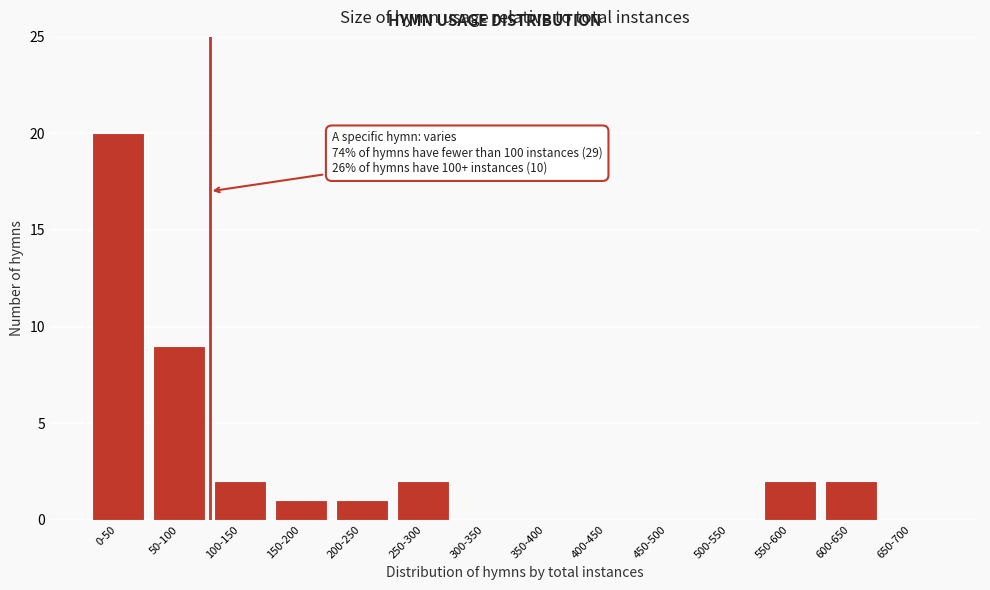

Reading left to right, extract all data points from this chart.

0-50=20	50-100=9	100-150=2	150-200=1	200-250=1	250-300=2	300-350=0	350-400=0	400-450=0	450-500=0	500-550=0	550-600=2	600-650=2	650-700=0